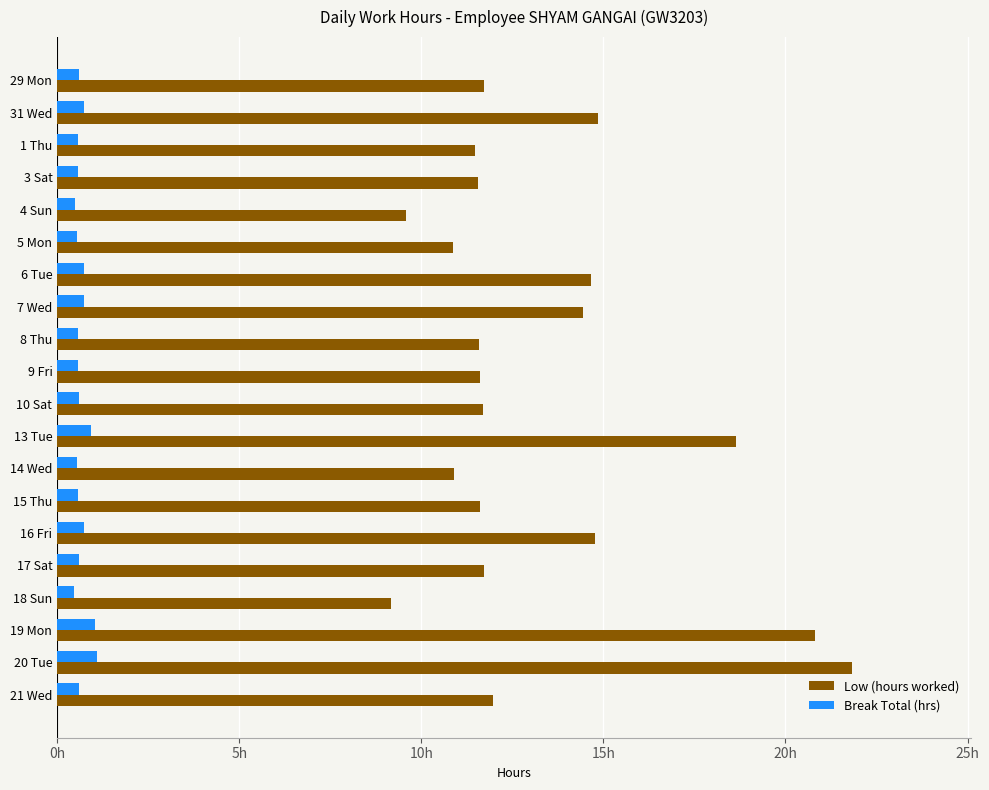

What are all the series names shown in the legend?

Low (hours worked), Break Total (hrs)